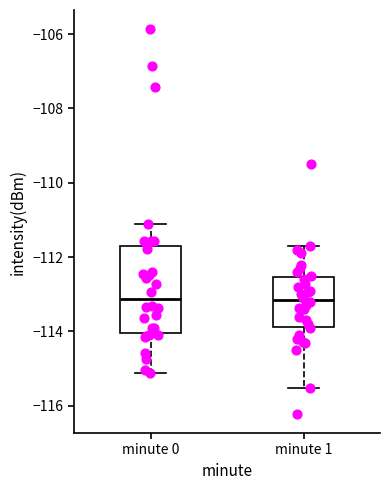

Reading left to right, read every box against the y-axis: the position of its median line, the range the box covers, and the ends of its whiskers. The values are not printed on the chart, so give them approximately, as read against the axis.

minute 0: median -113.2, box -114.0 to -111.8, whiskers -115.2 to -111.2
minute 1: median -113.2, box -113.8 to -112.6, whiskers -115.6 to -111.6